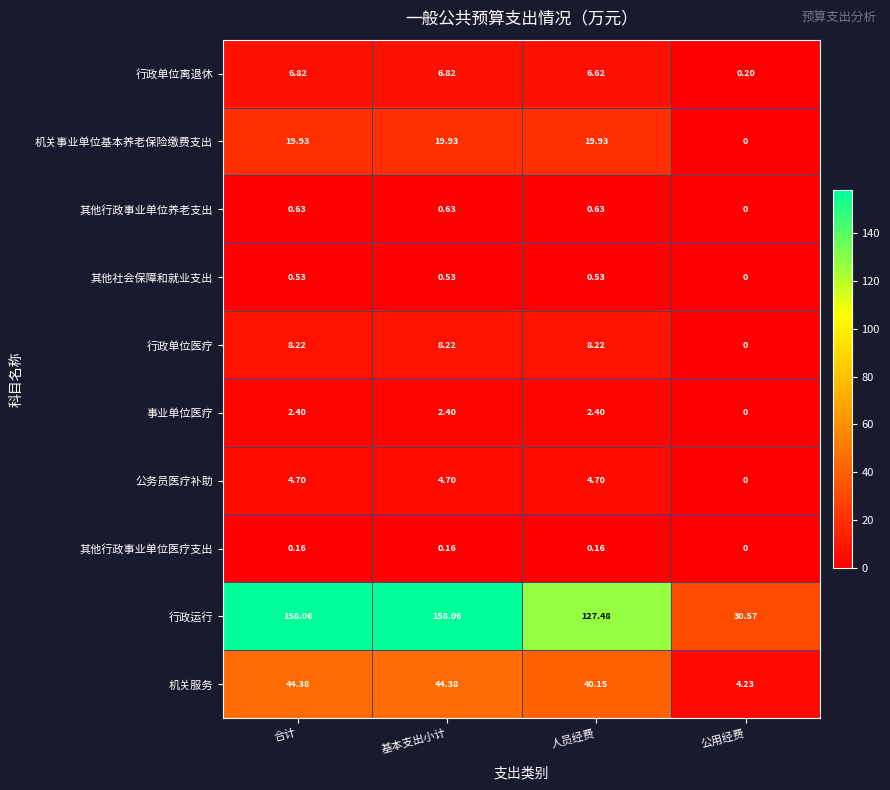

Between 合计 and 公用经费, which series saw the biggest shift?

行政运行